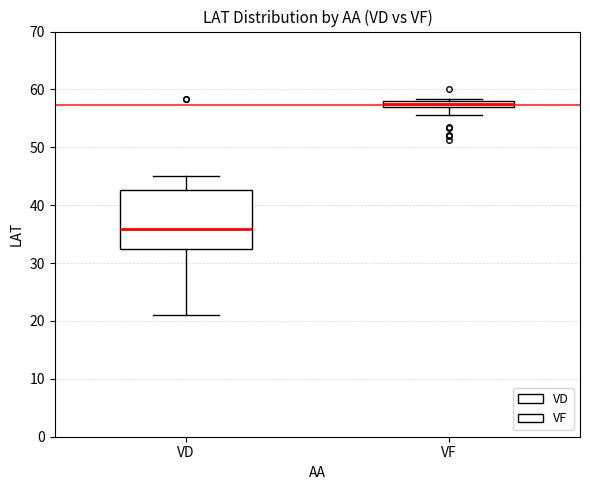

Which box has the highest median line?

VF